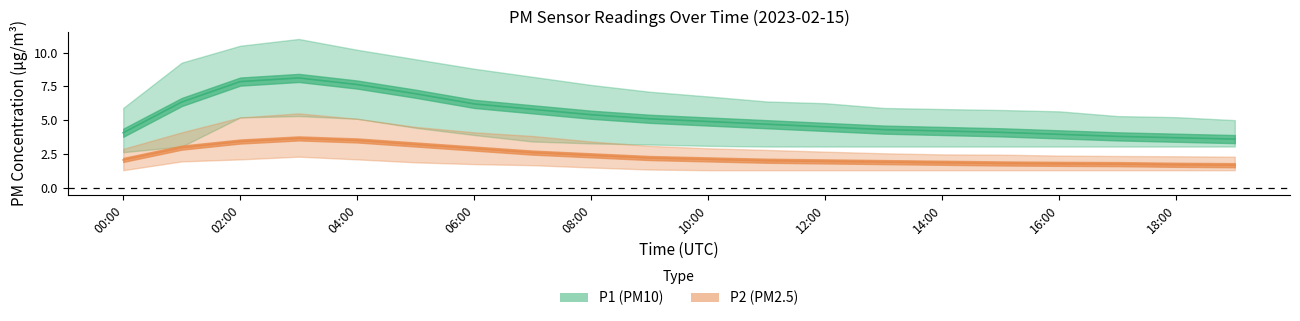

True or false: P2_mean has more than 2 points higher than both neighbors.

False